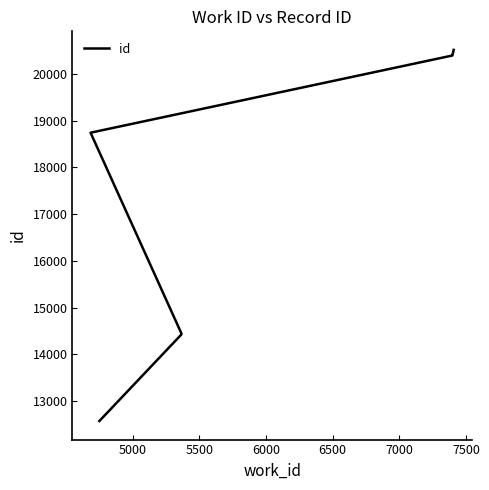

What is the maximum value shown in the chart?

20512